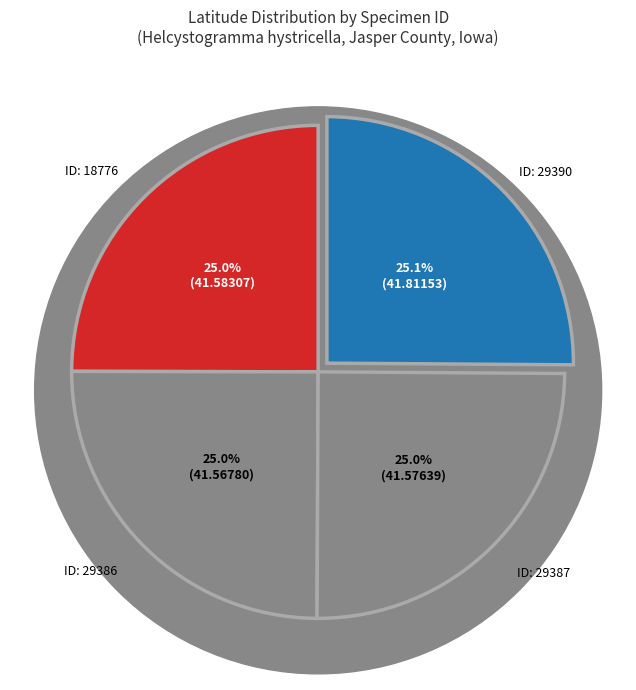

What percentage is NOT represented by ID: 18776?

75.0%